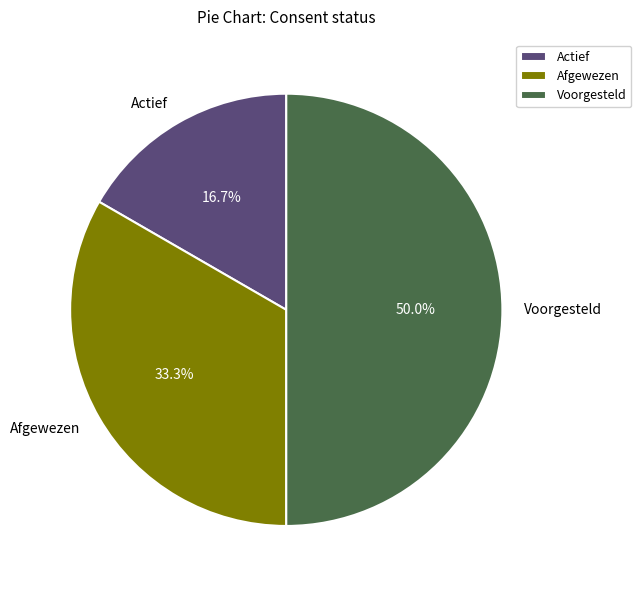

Approximately how many times larger is the value at Afgewezen compared to Actief?

2.0